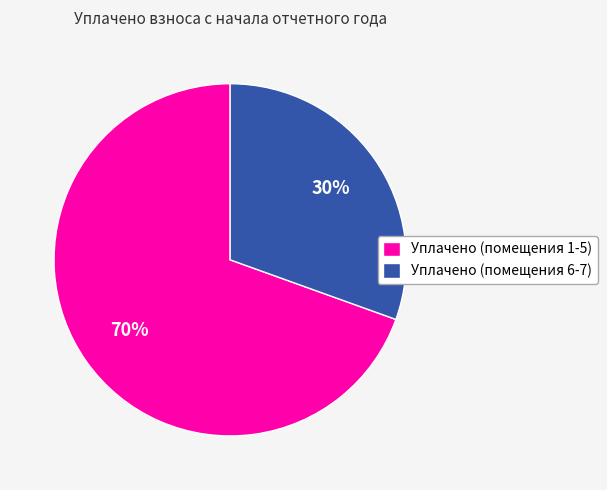

Combined, do Уплачено (помещения 1-5) and Уплачено (помещения 6-7) account for over 50%?

Yes